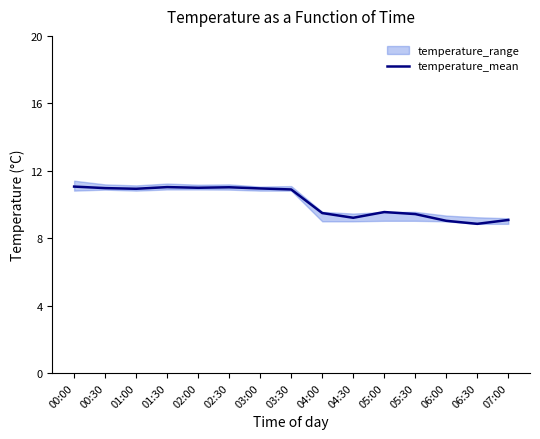

The chart shows a value of 18.8 at 03:30. True or false?

False